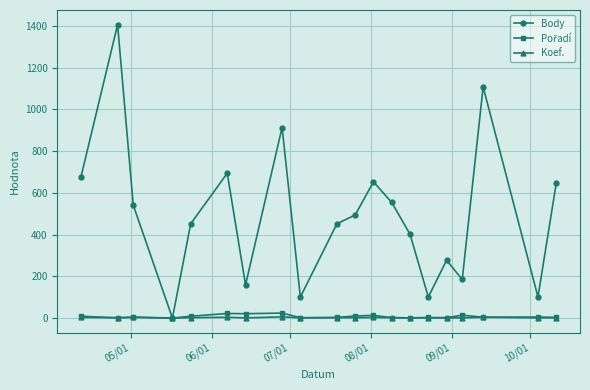

Is this an area chart (filled region under the line)?

No